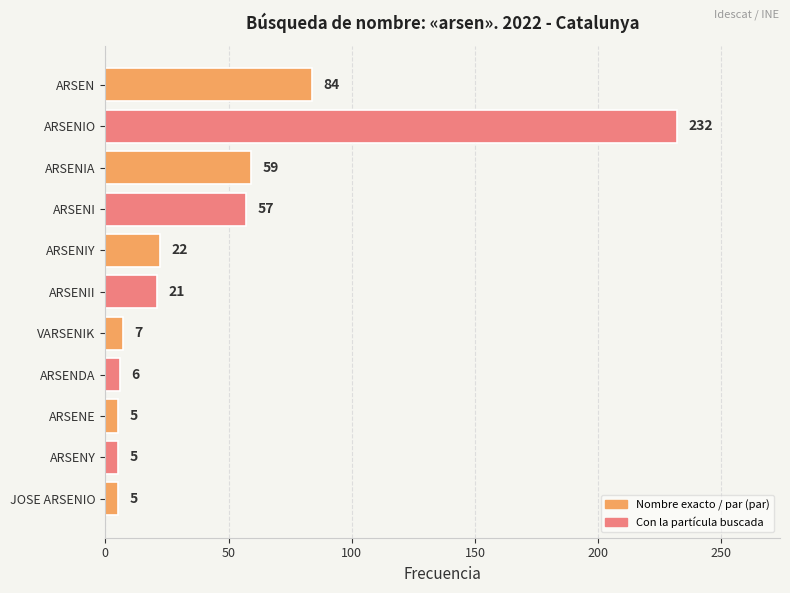

The value at ARSENIA is 59. True or false?

True